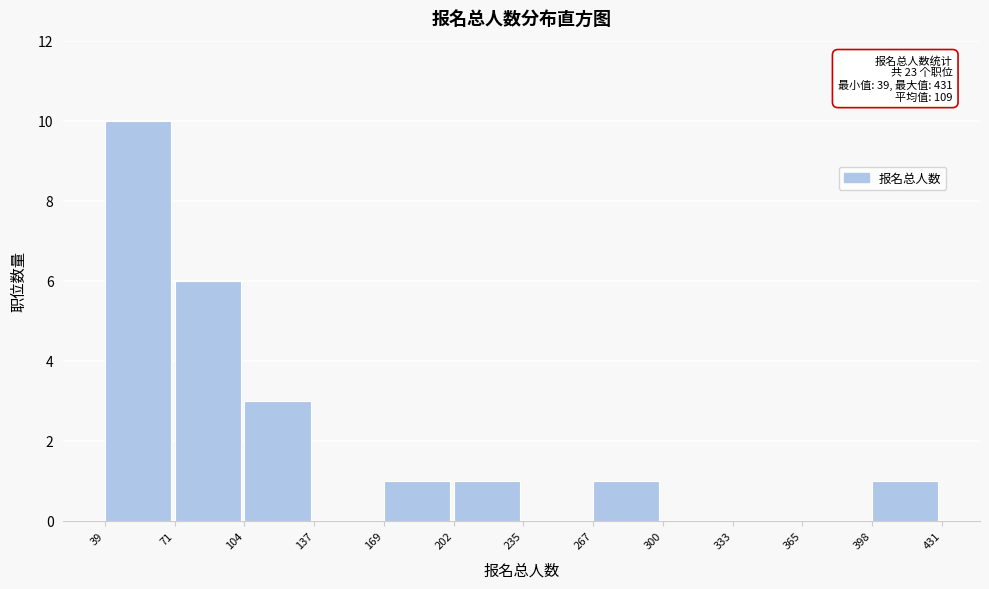

Over which range of the x-axis is the bar tallest?

39 to 71